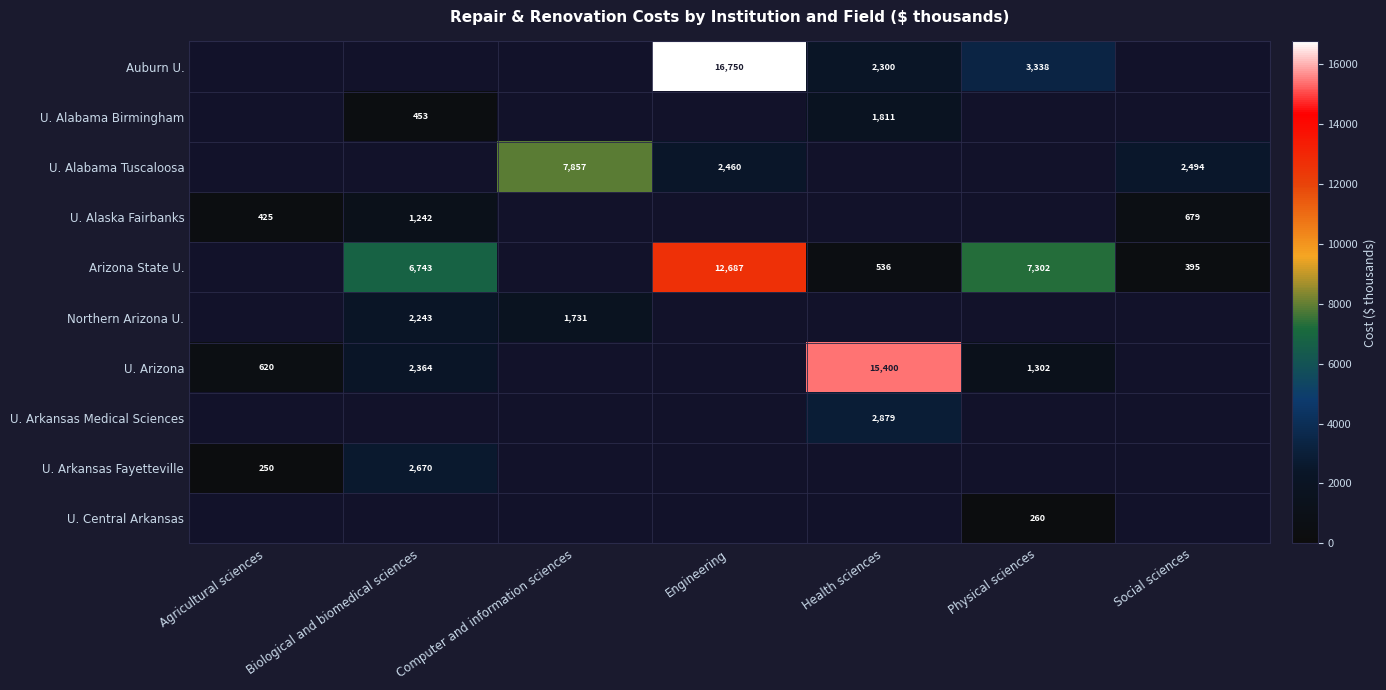

How many values in the U. Alabama Tuscaloosa series exceed 0?

3